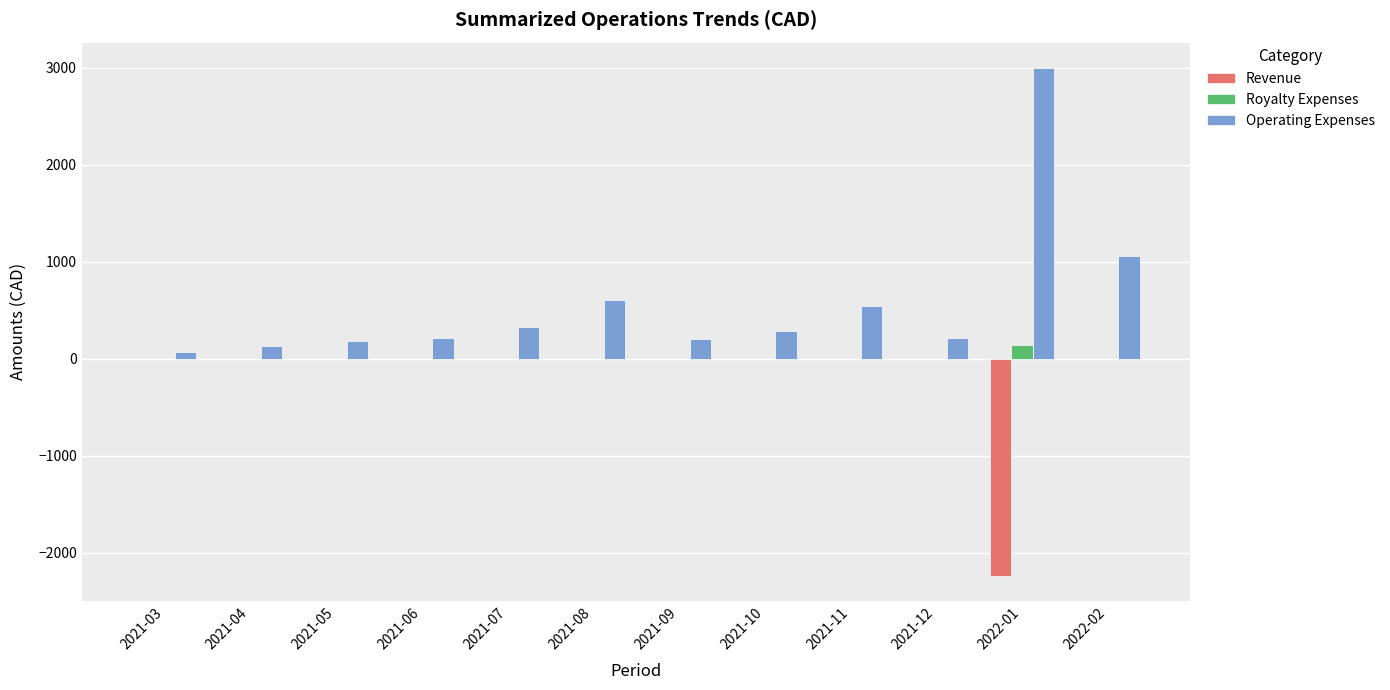

Which series has the largest range (max minus min)?

Operating Expenses